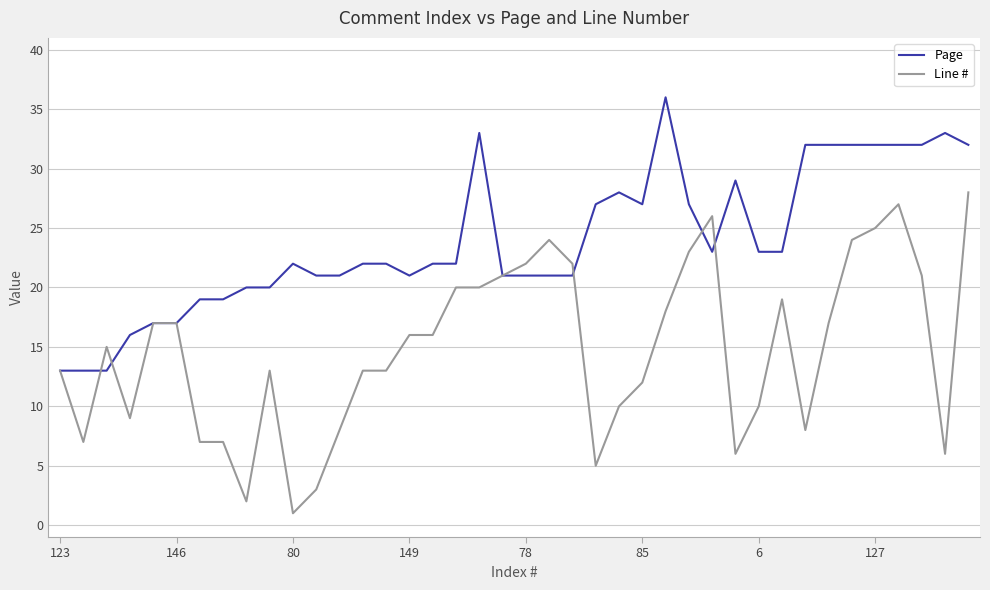

True or false: Line # has more than 1 interior local peaks.

True